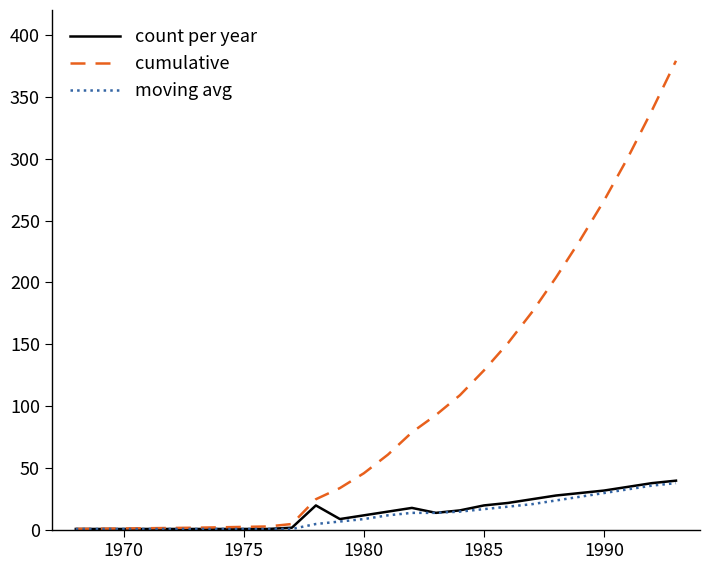

Which series has the widest spread of values?

cumulative